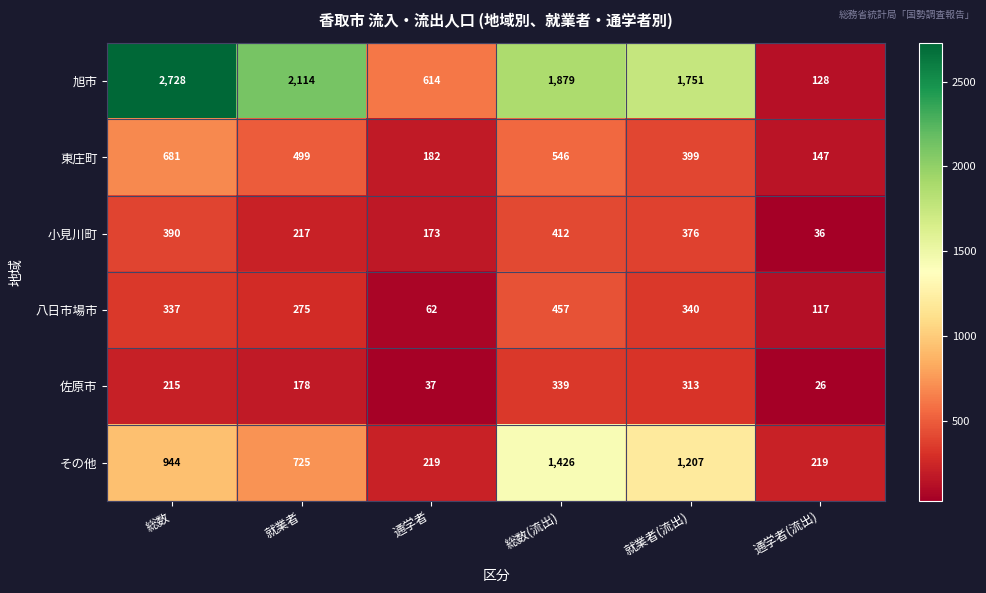

Which series changed the most between 就業者 and 通学者?

旭市